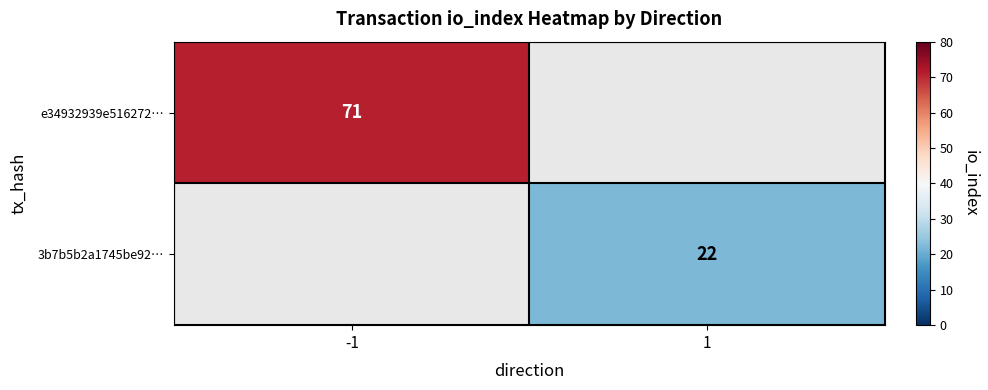

Is it true that 3b7b5b2a1745be92… equals 36 at 1?

False